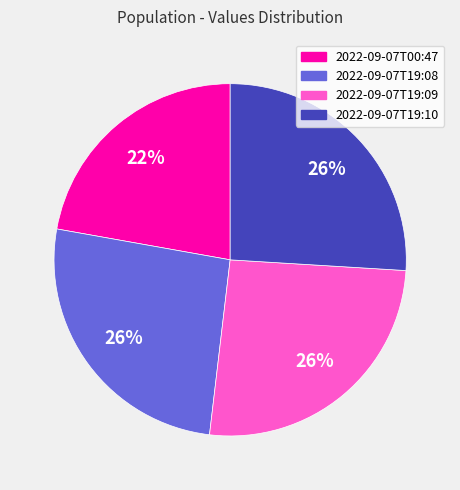

Which slice is the smallest?

2022-09-07T00:47